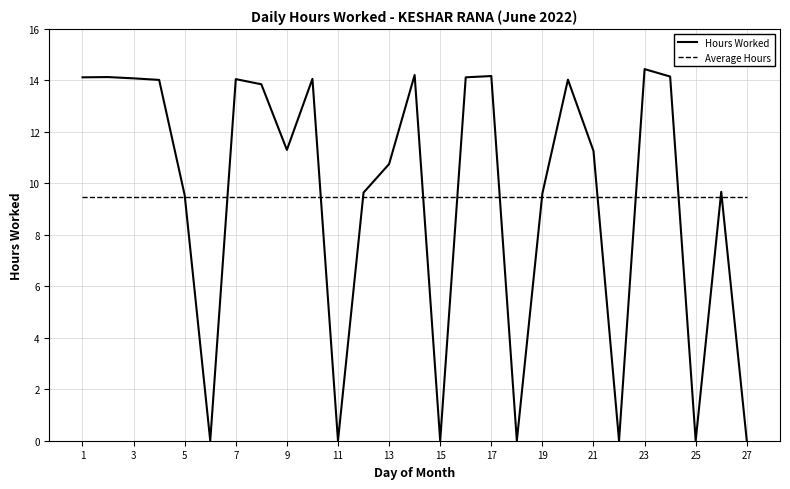

Which series has the largest range (max minus min)?

Hours Worked